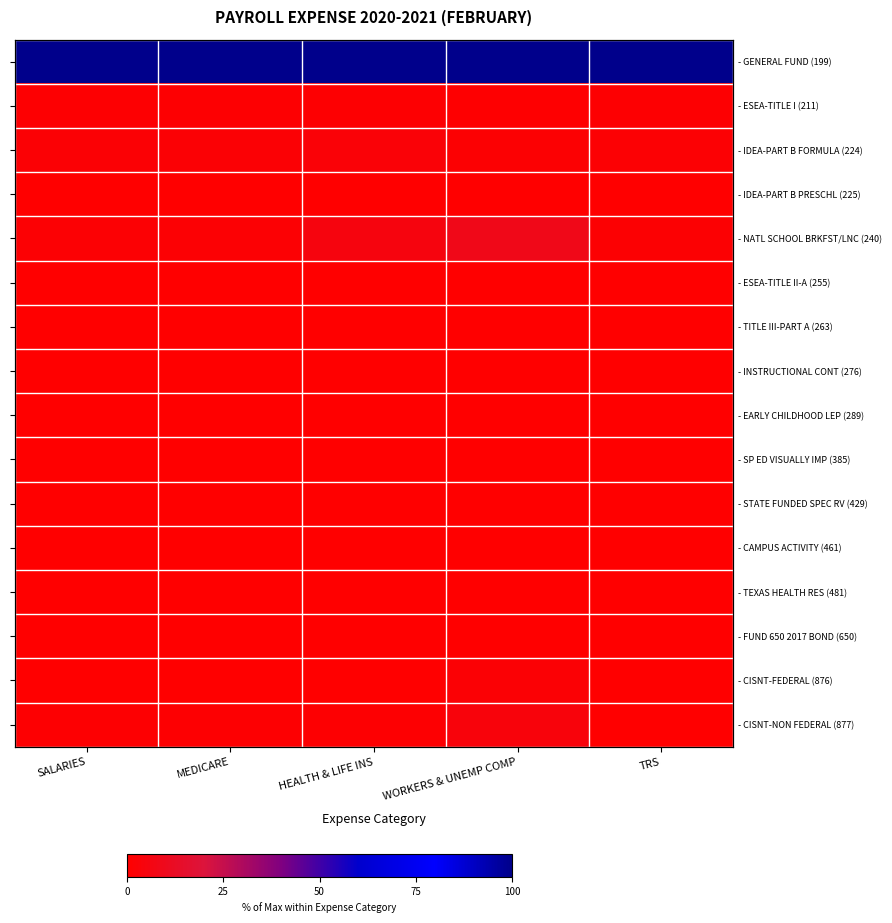

True or false: - STATE FUNDED SPEC RV (429) has a value of 0.0 at SALARIES.

False